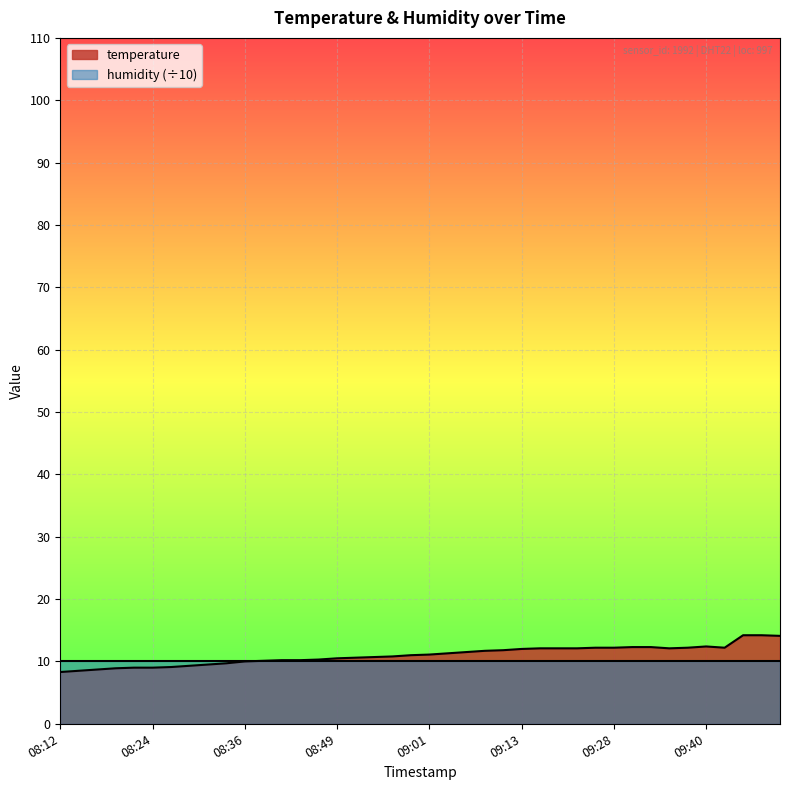

Approximately how many times larger is the value at 09:30 compared to 09:33?

1.0